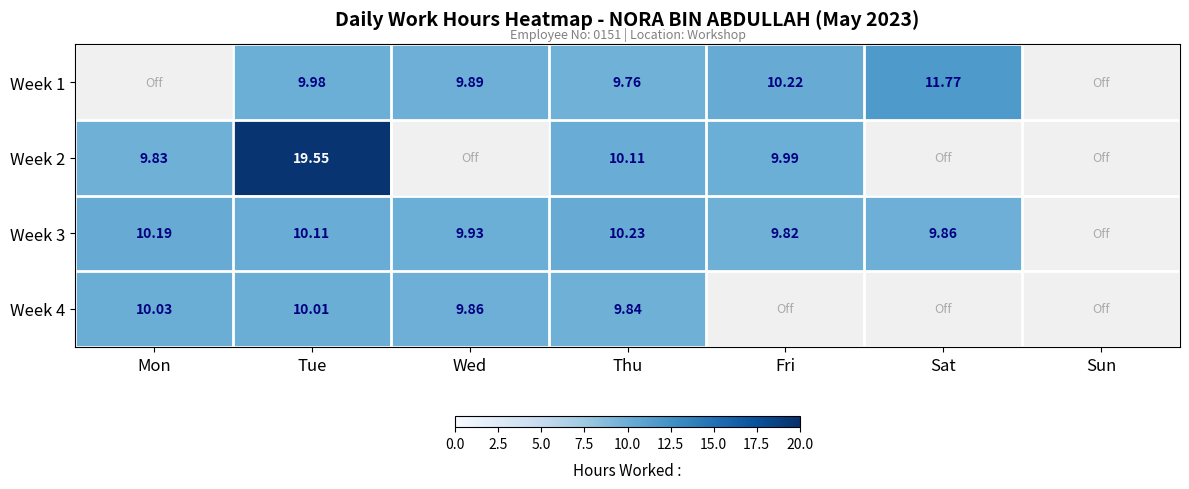

Count the number of categories in the chart.

7